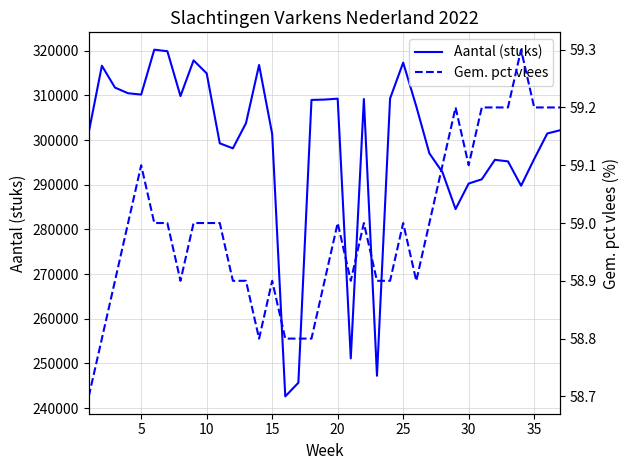

True or false: Gem. pct vlees and Aantal (stuks) intersect in this chart.

False